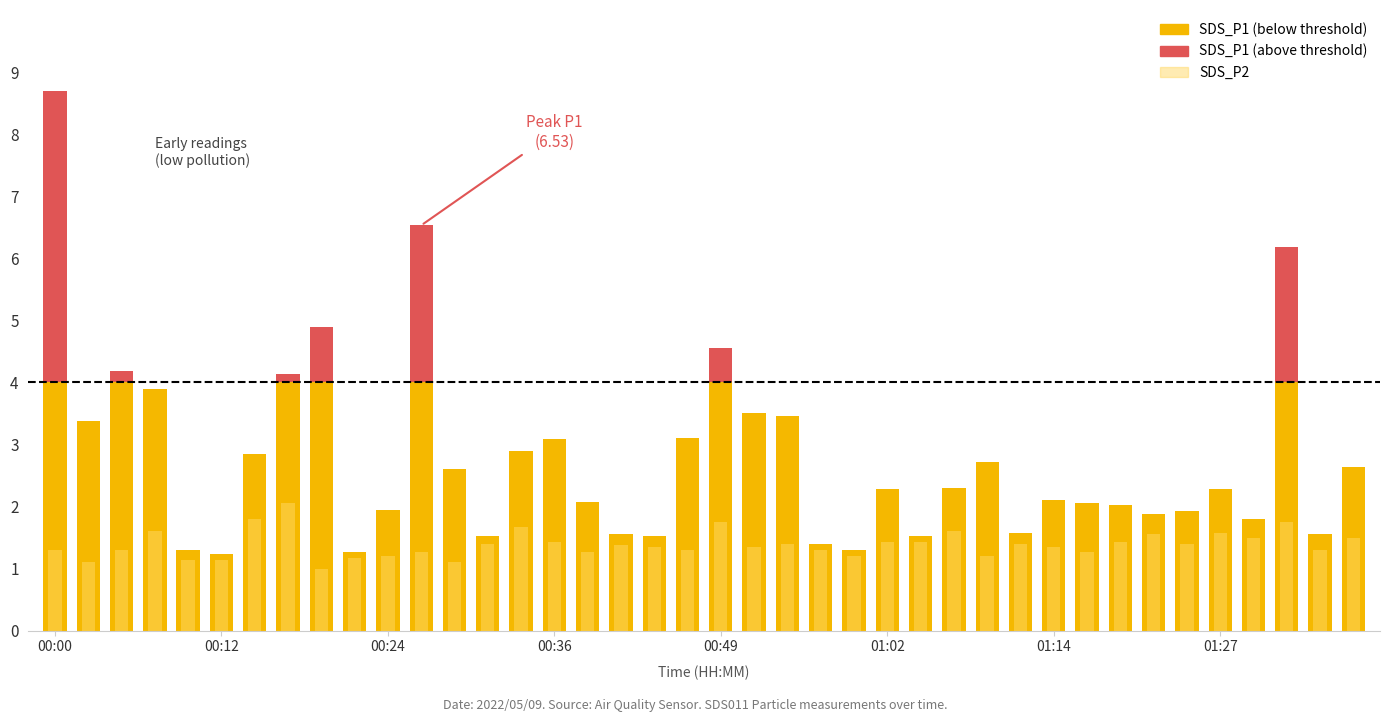

At which category is the sum across all series the highest?

00:00